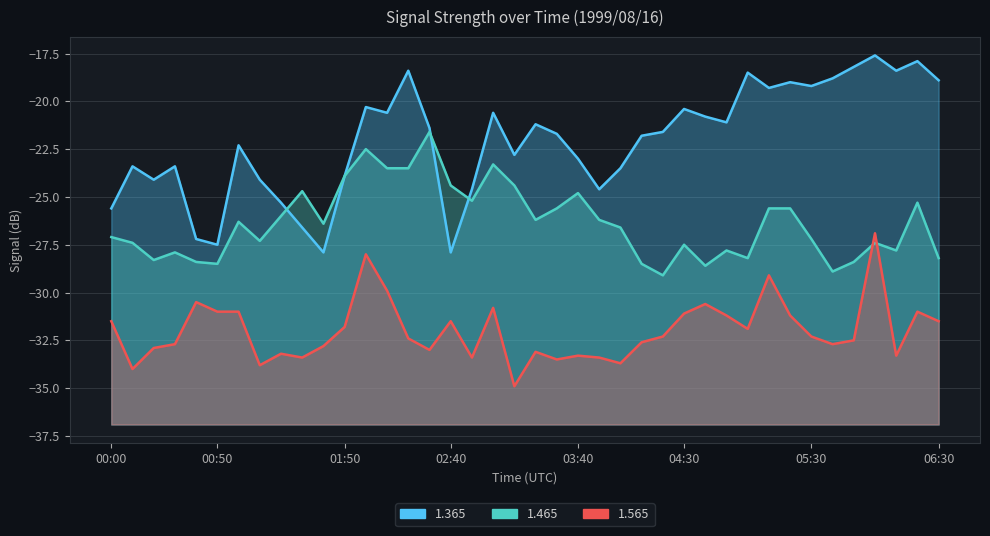

Rank the series by their maximum value, from highest to lowest.

1.365, 1.465, 1.565